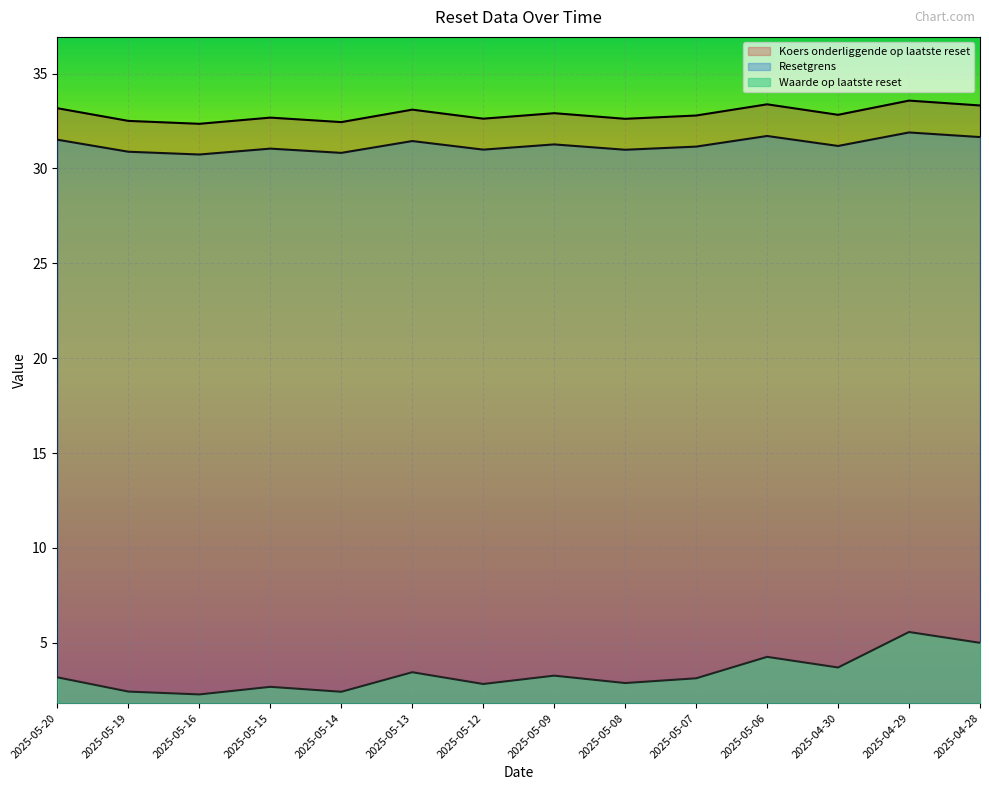

What is the label of the 10th point from the left?

2025-05-07